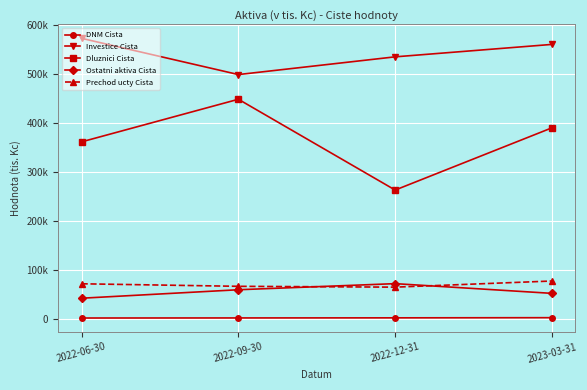

What is the minimum value for Ostatni aktiva Cista?

41903